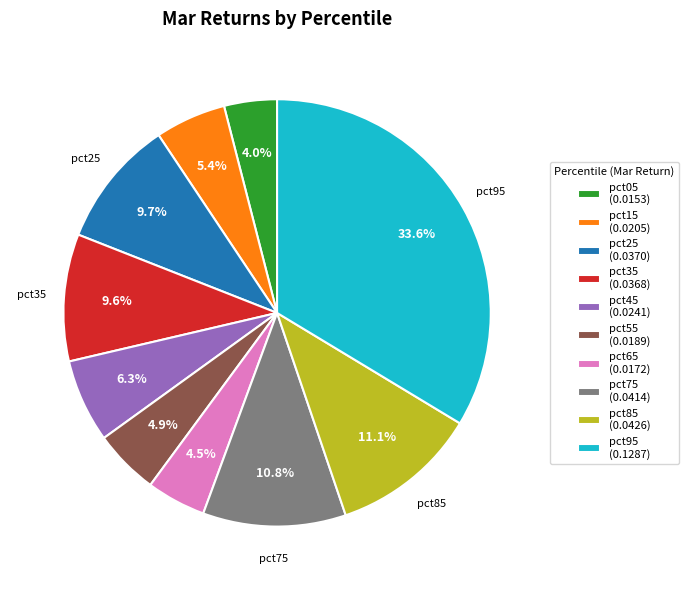

To the nearest percent, what percentage of the pie is pct35?

10%